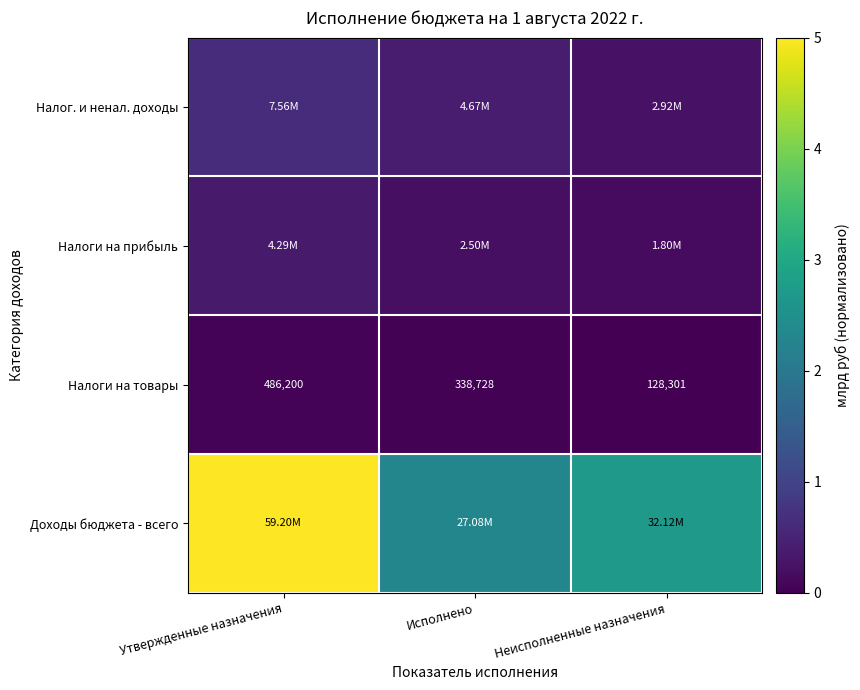

Which category has the lowest value in the Налоги на товары series?

Неисполненные назначения